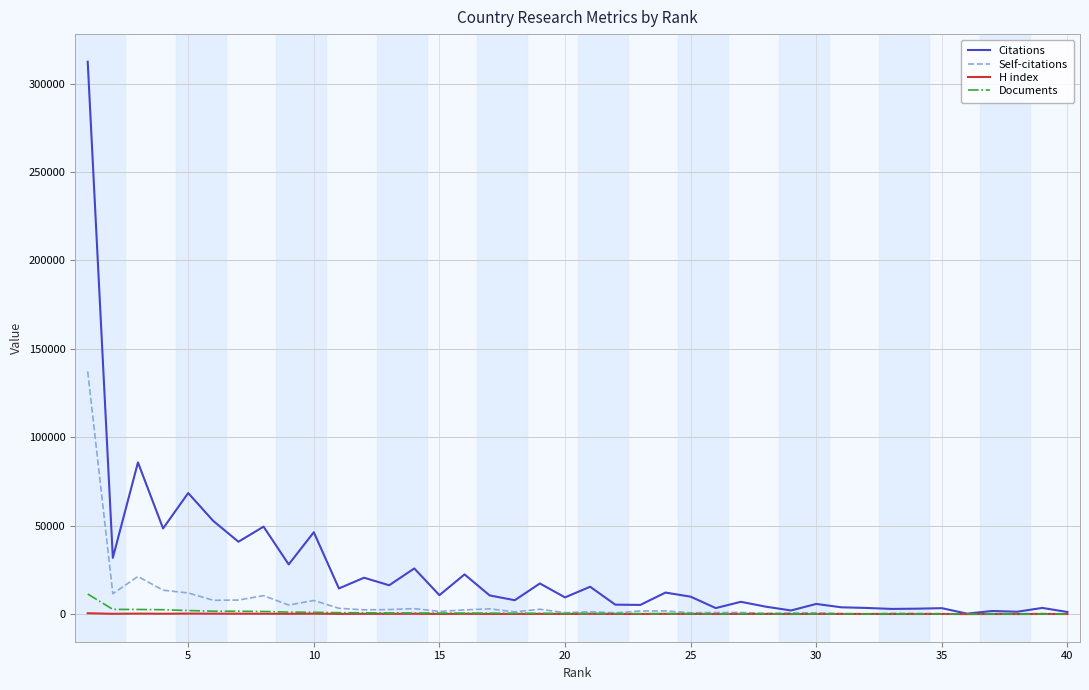

What is the greatest value displayed?

312332